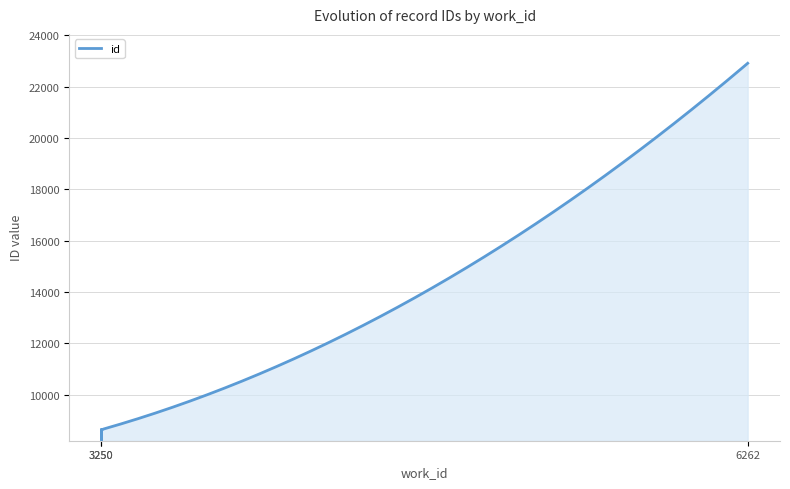

How many categories are shown in the chart?

3